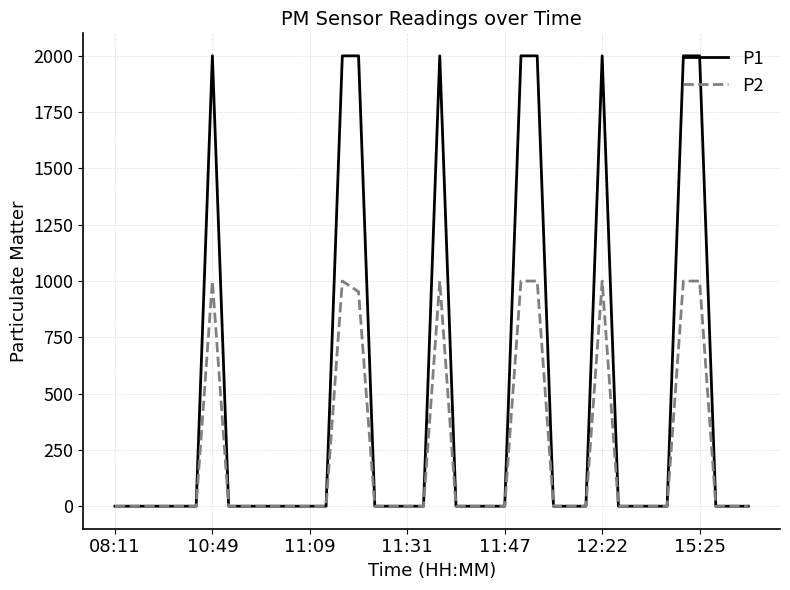

Does the chart have visible grid lines?

Yes